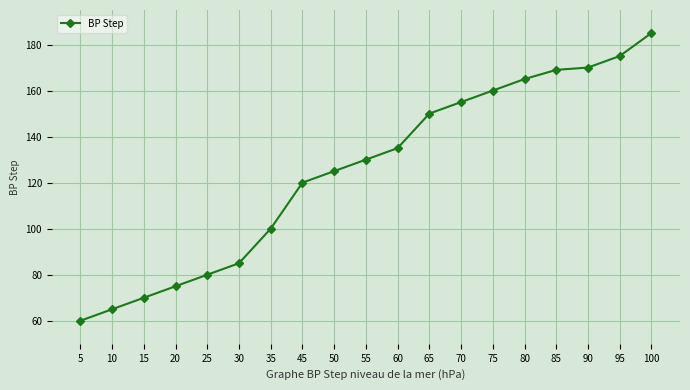

The value at 55 is 49. True or false?

False